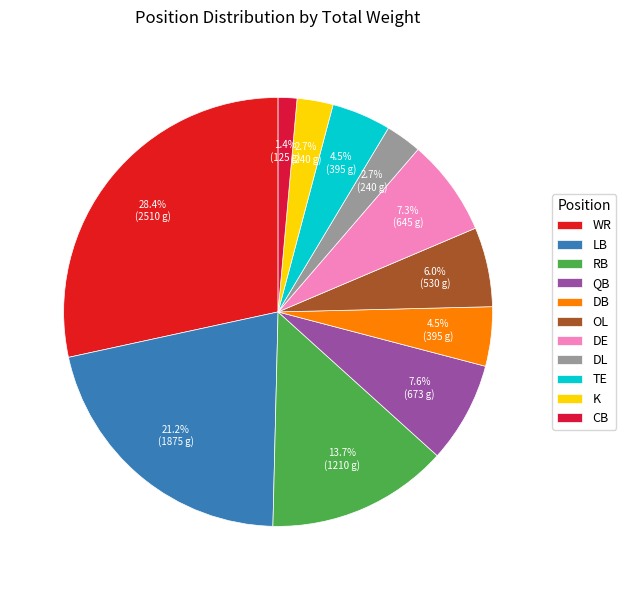

To the nearest percent, what percentage of the pie is LB?

21%